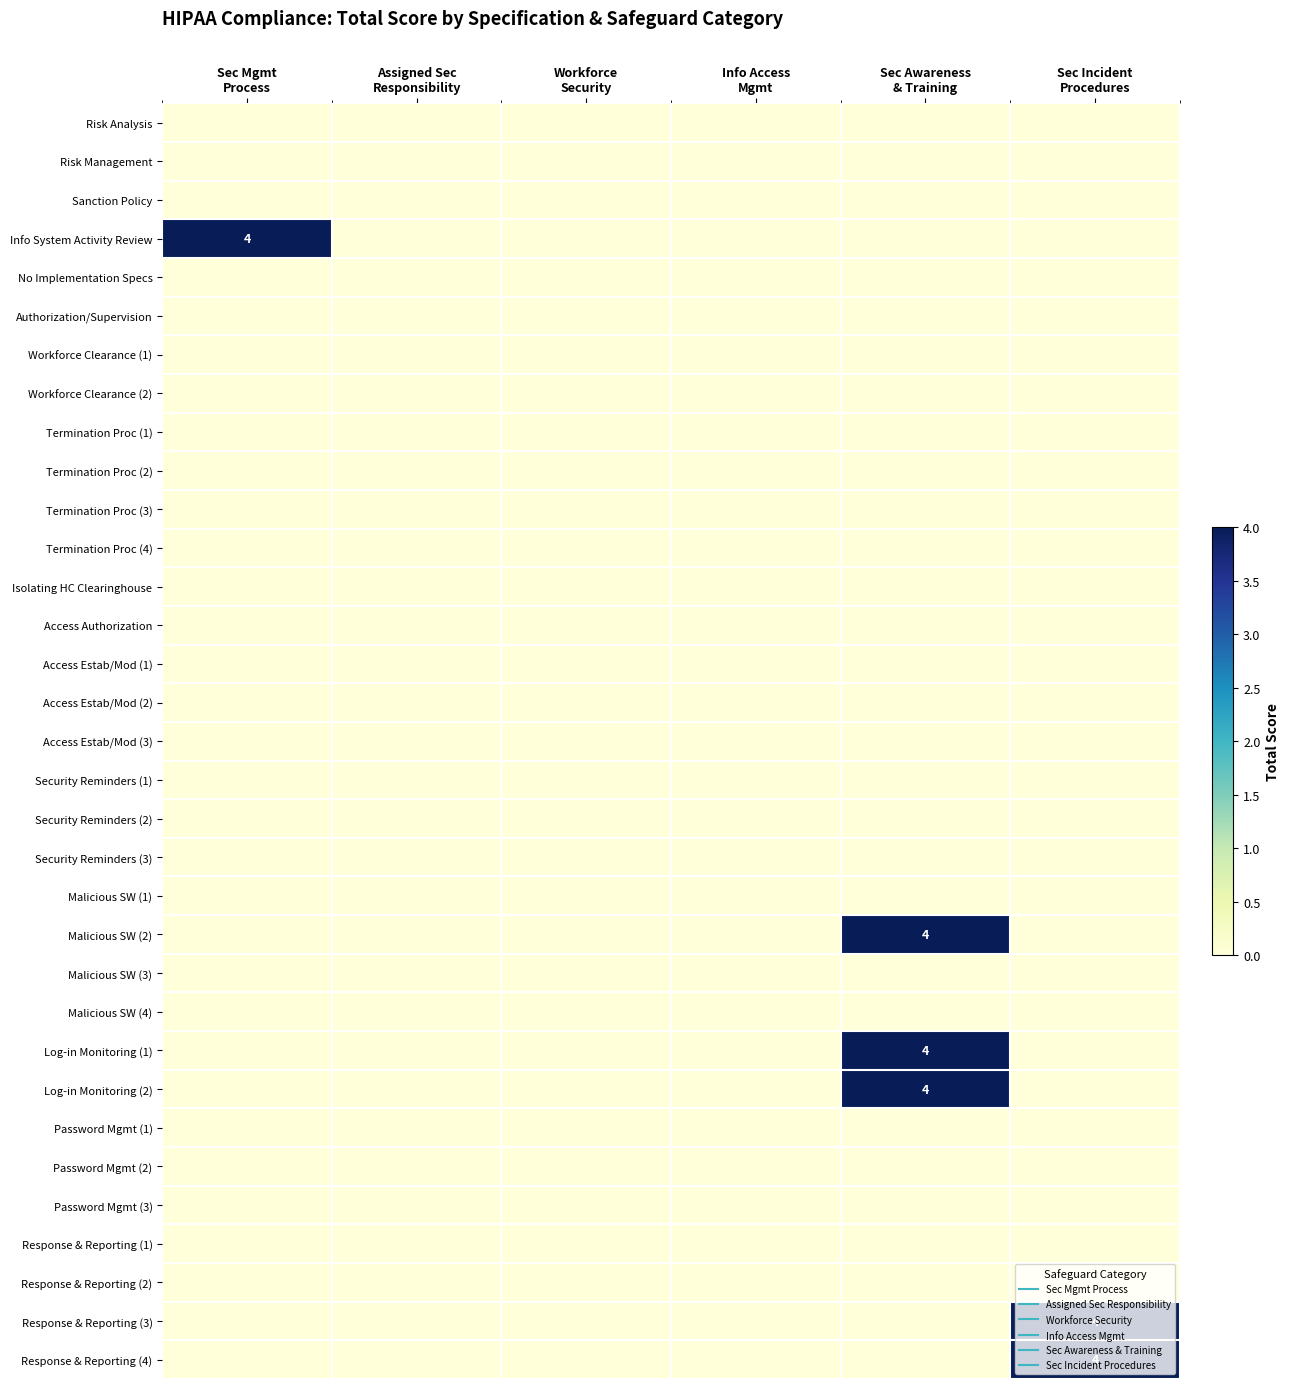

Is the value of Malicious SW (4) at Info Access Mgmt greater than the value of Security Reminders (1) at Info Access Mgmt?

No